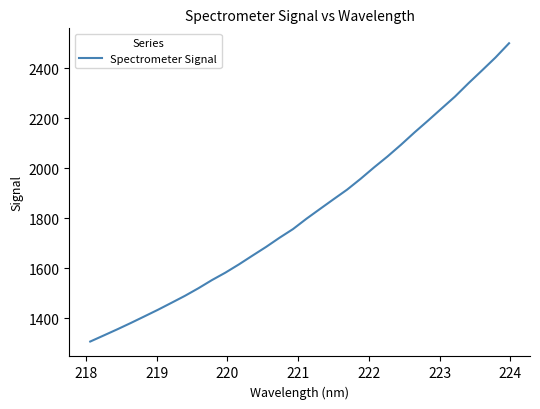

What is the difference between the maximum and minimum values?

1195.2